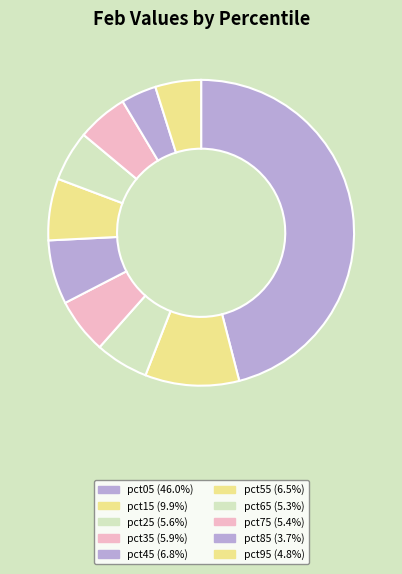

What is the smallest slice in the pie chart?

pct85